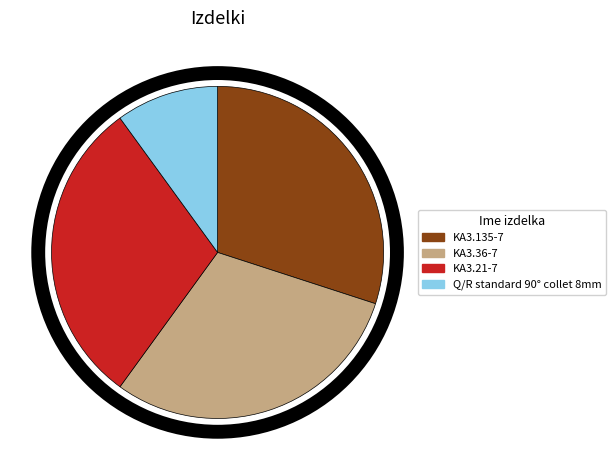

Does KA3.21-7 represent more than half of the total?

No